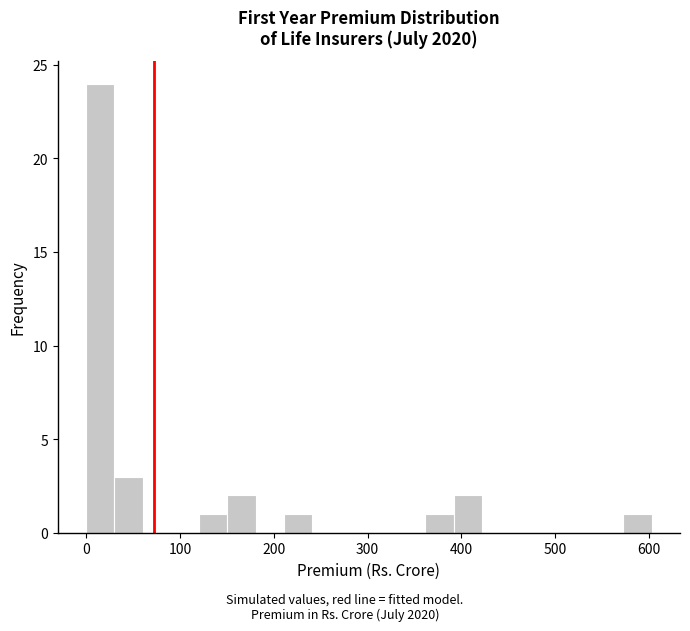

Read against the x-axis, roughly where is the centre of the tallest bar?

20